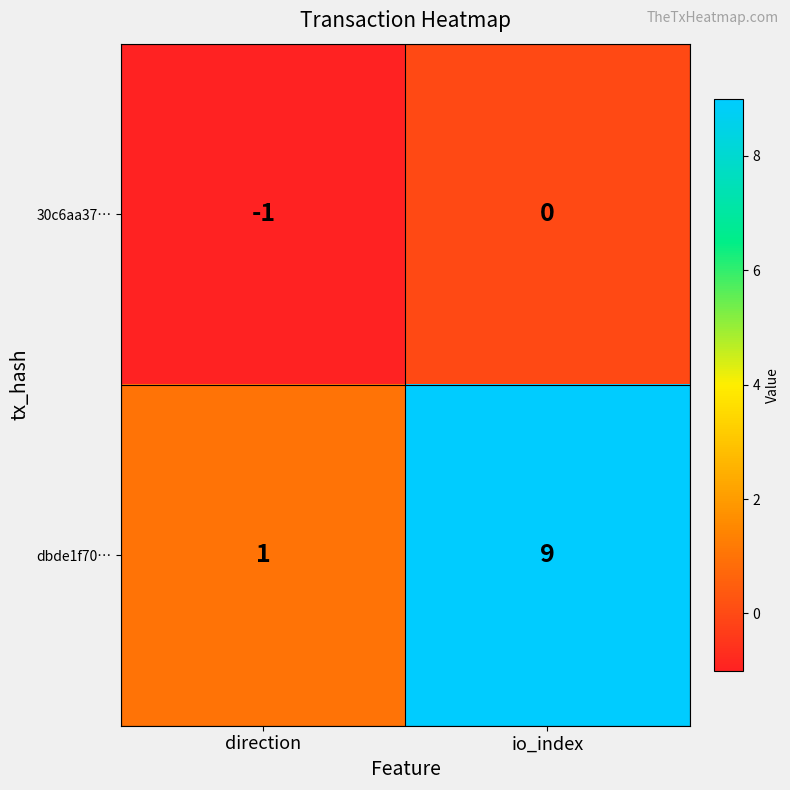

Rank the series at io_index from highest to lowest value.

dbde1f70…, 30c6aa37…